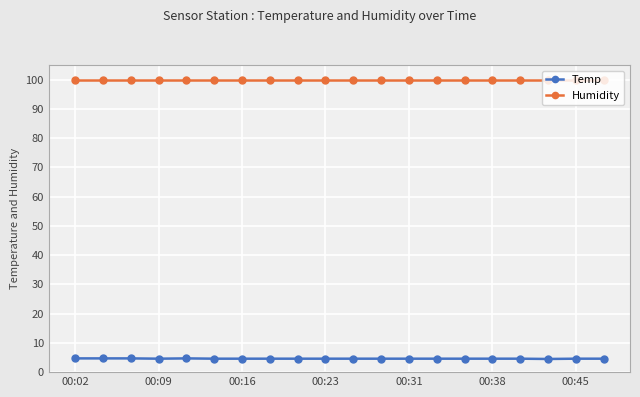

Which series has the largest total across all categories?

Humidity